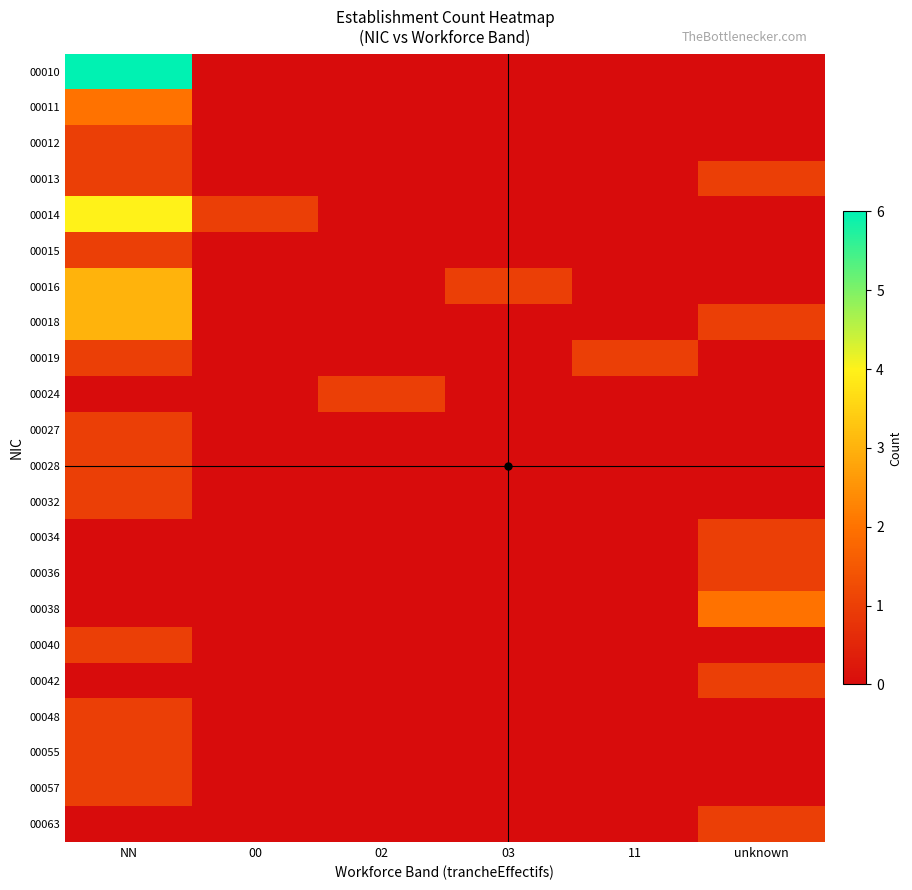

Between 00 and 03, which series saw the biggest shift?

00014